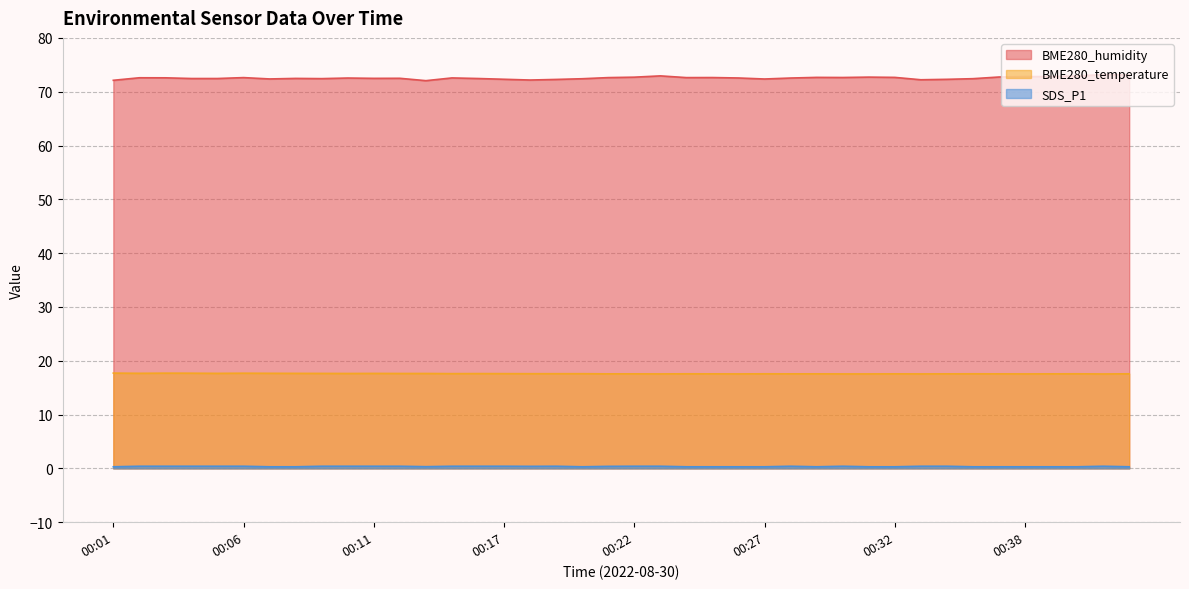

True or false: BME280_humidity and SDS_P1 cross at least once.

False